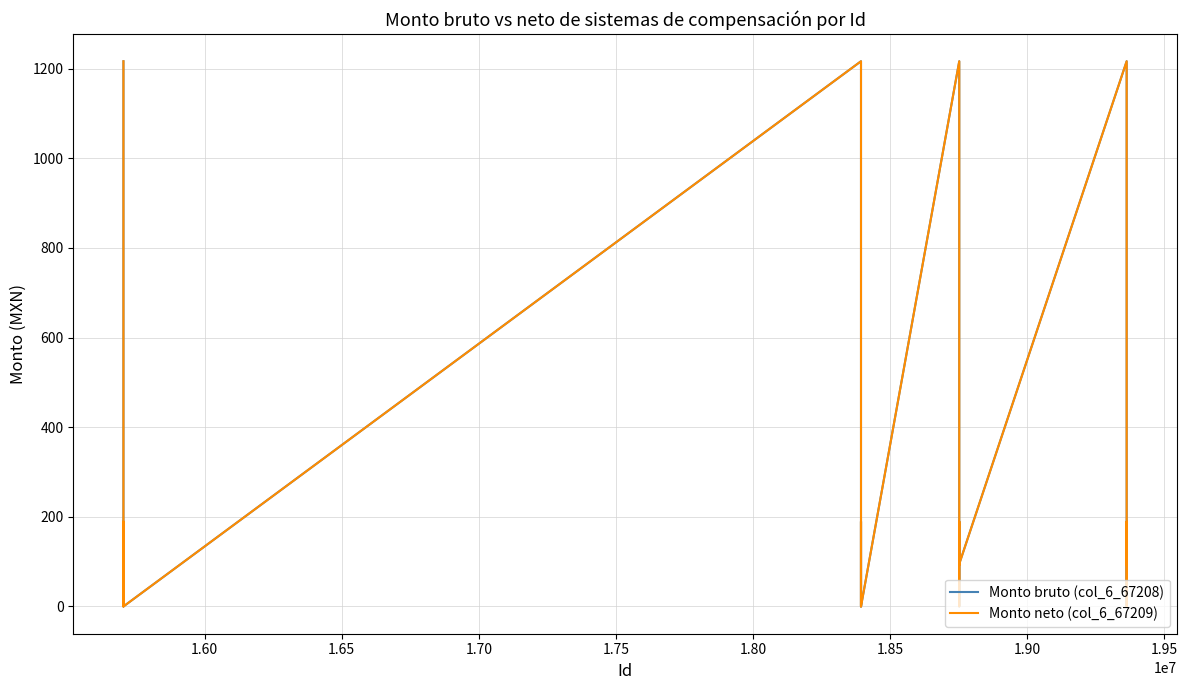

What is the average value of the Monto neto (col_6_67209) series?

299.9